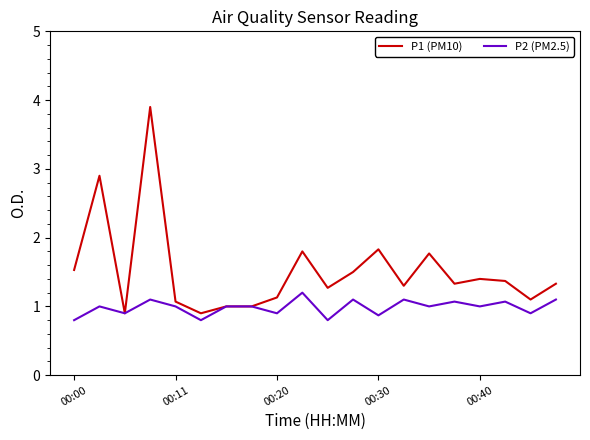

What is the highest value of the P2 (PM2.5) series?

1.2